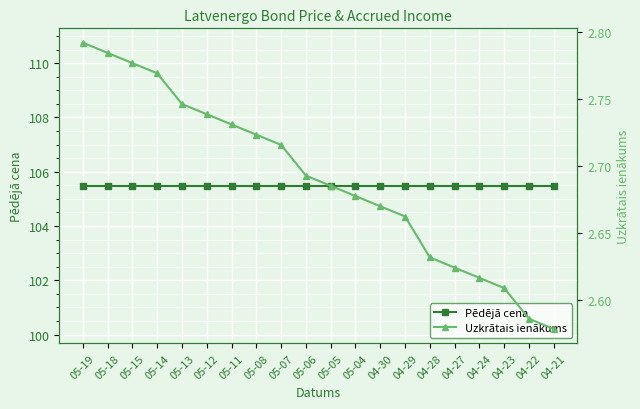

True or false: Uzkrātais ienākums has a value of 2.7 at 05-05.

True